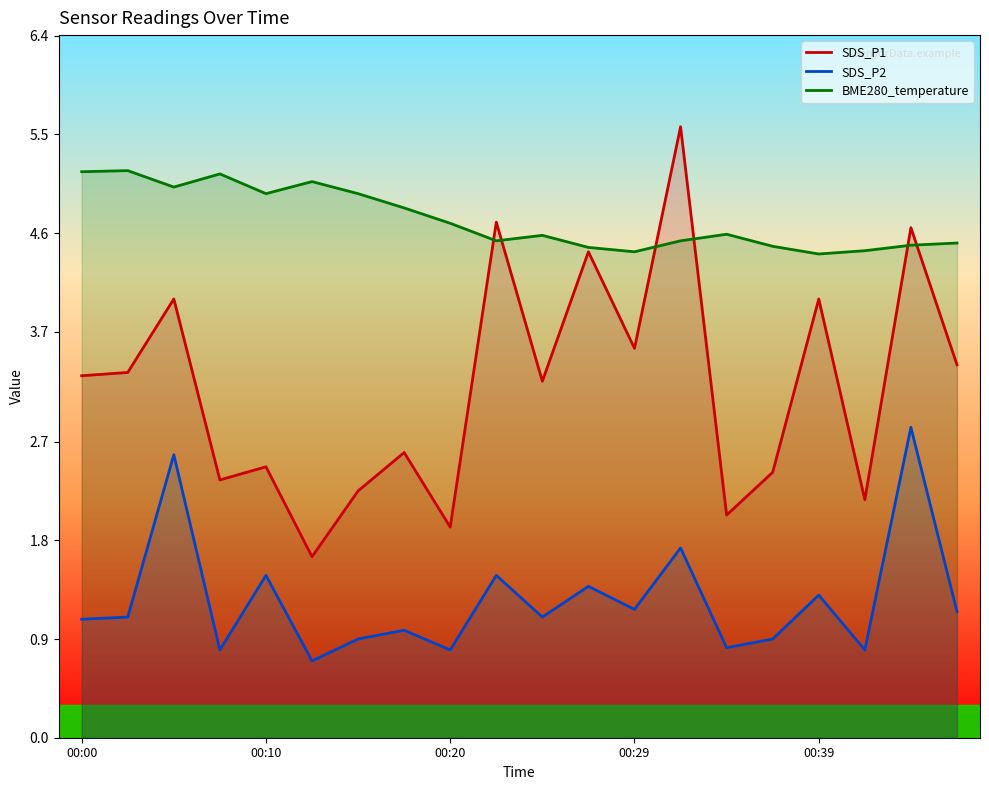

Rank the series by their maximum value, from highest to lowest.

SDS_P1, BME280_temperature, SDS_P2